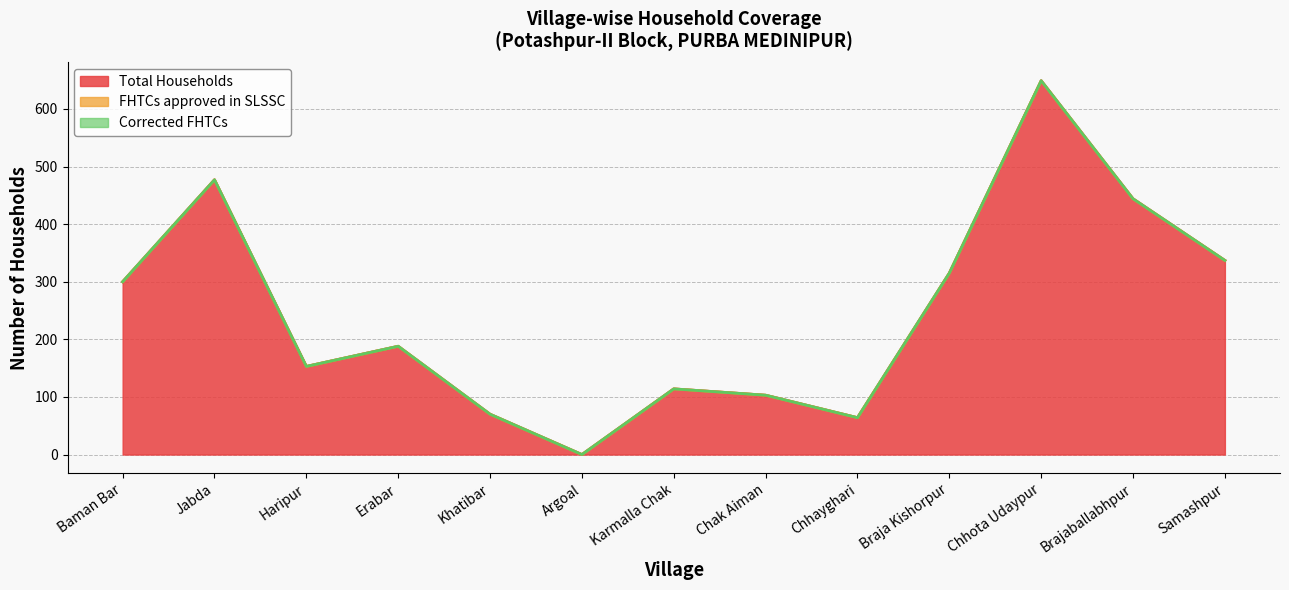

True or false: Total Households and Corrected FHTCs intersect in this chart.

False